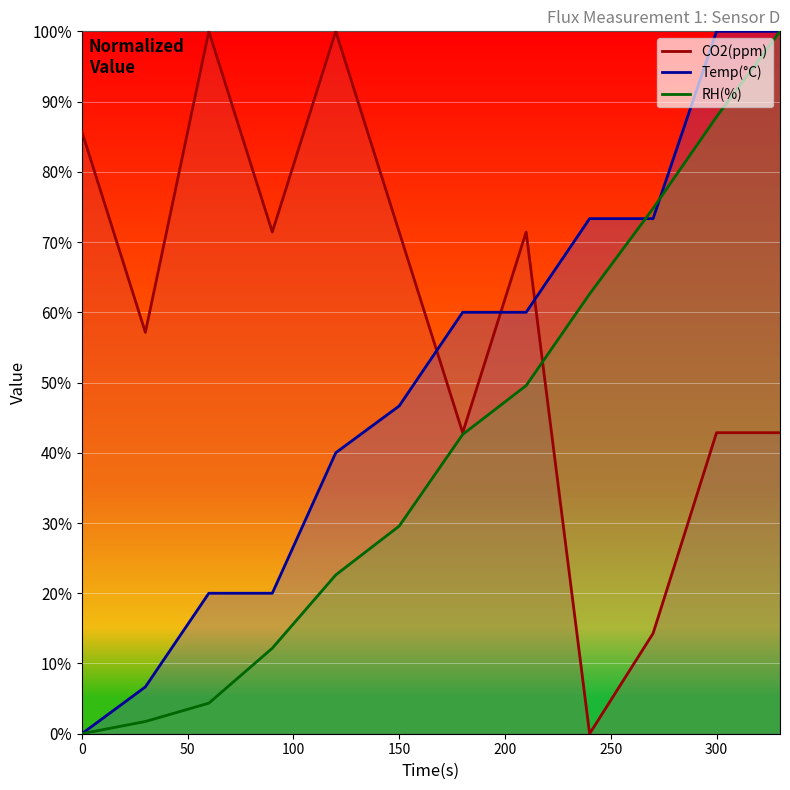

How many intersections are there between Temp(°C) and RH(%)?

2